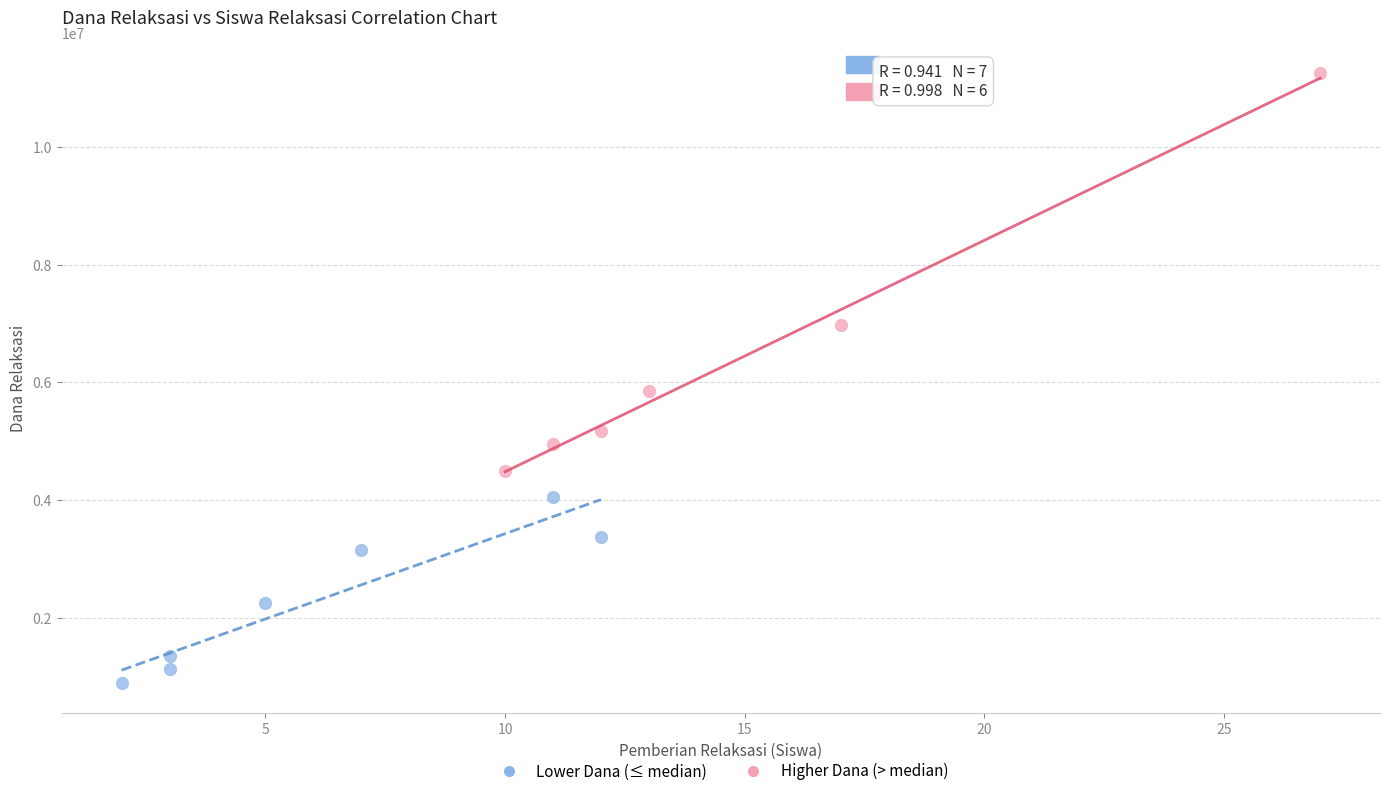

Which series has the largest Y range (max minus min)?

Higher Dana (> median)